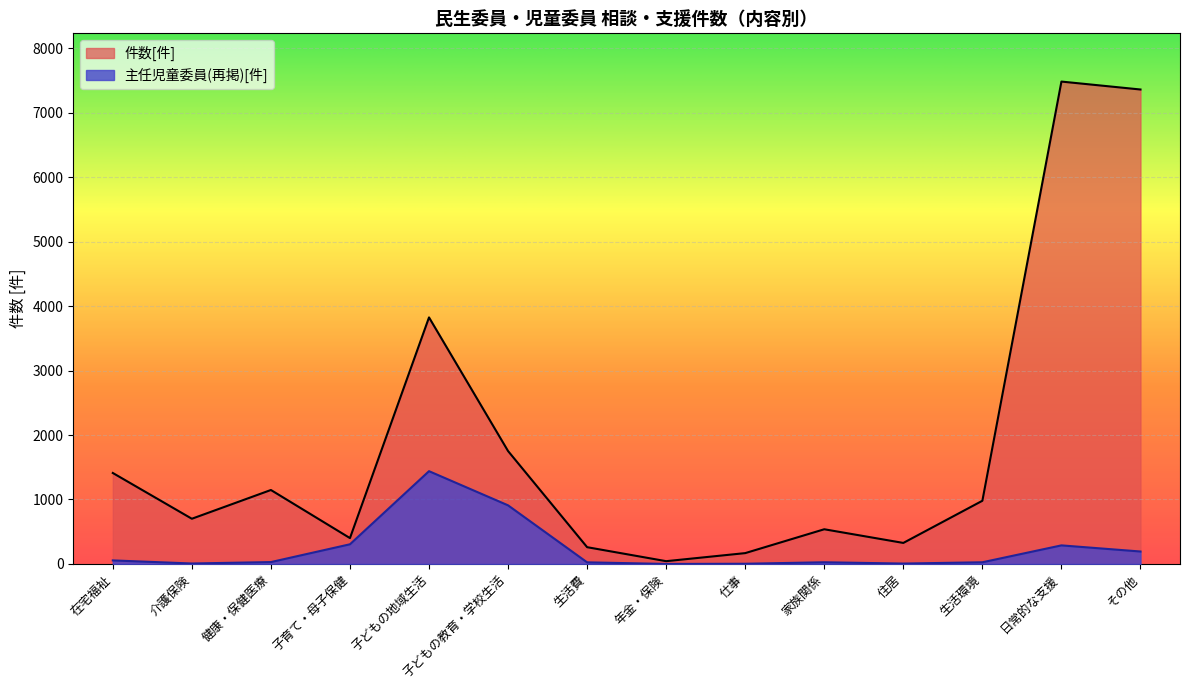

True or false: 主任児童委員(再掲)[件] and 件数[件] intersect in this chart.

False